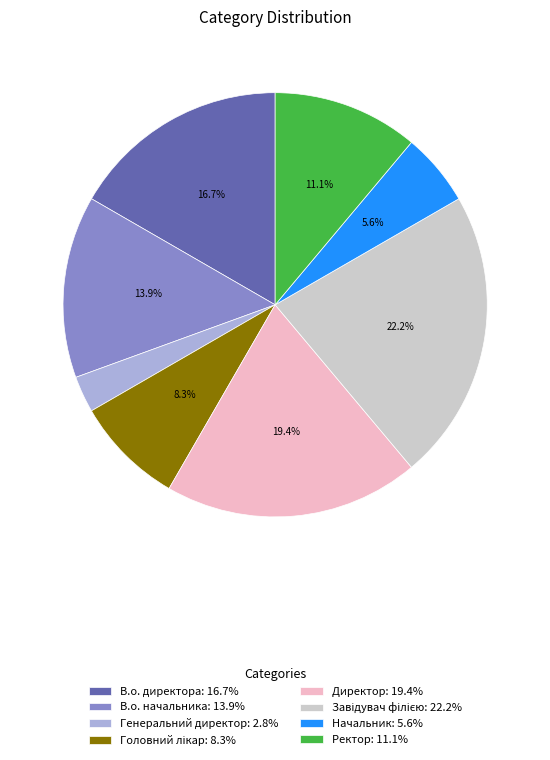

What percentage is NOT represented by В.о. начальника: 13.9%?

86.1%